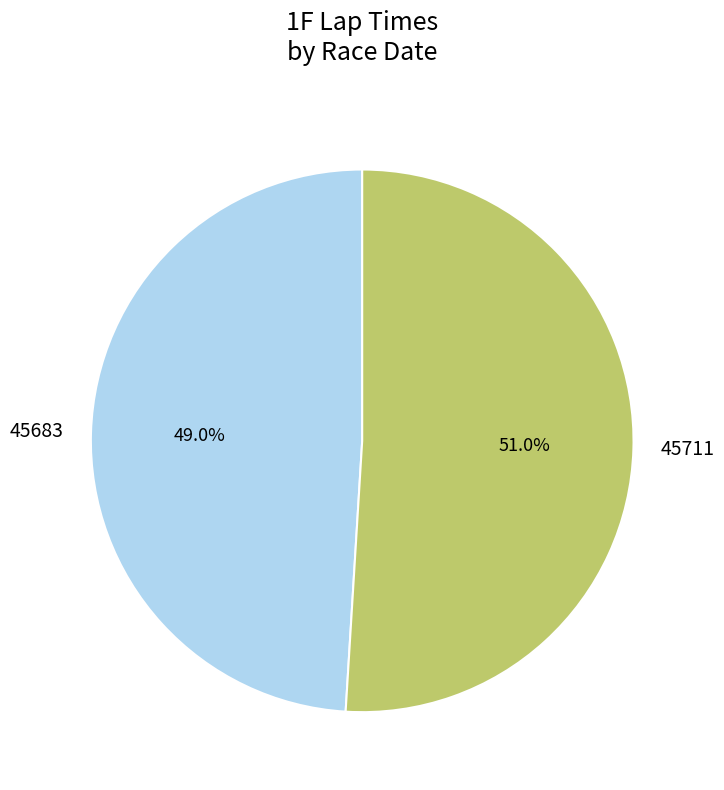

True or false: 45711 accounts for 51% of the total.

True